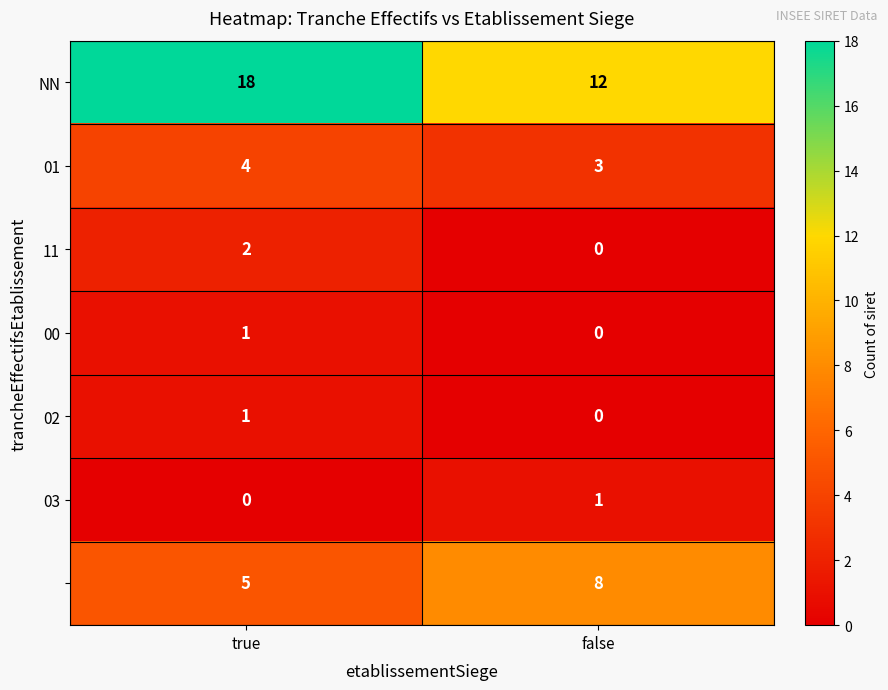

Count the number of data series in this chart.

7